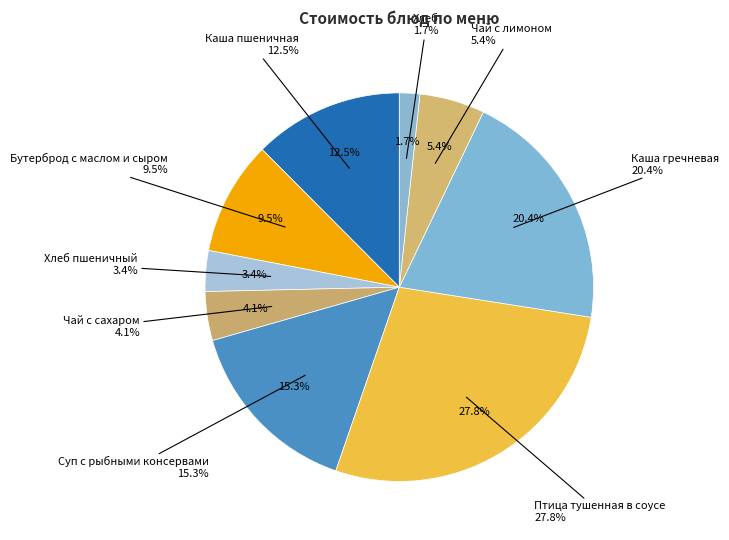

The Птица тушенная в соусе slice represents 13% of the pie. True or false?

False